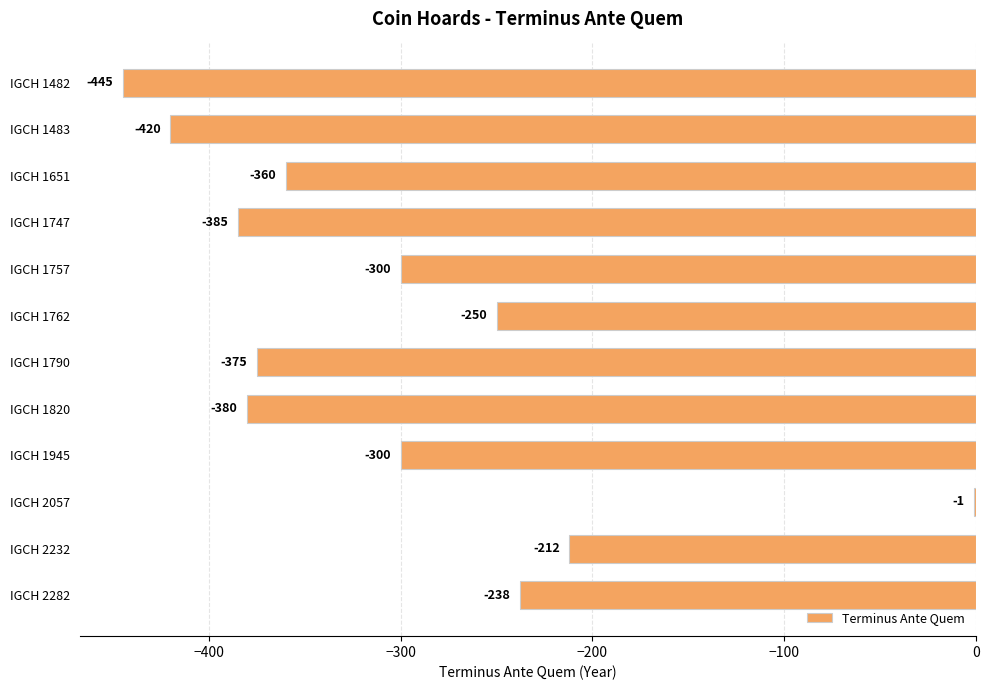

What is the change in value from IGCH 1651 to IGCH 1747?

-25